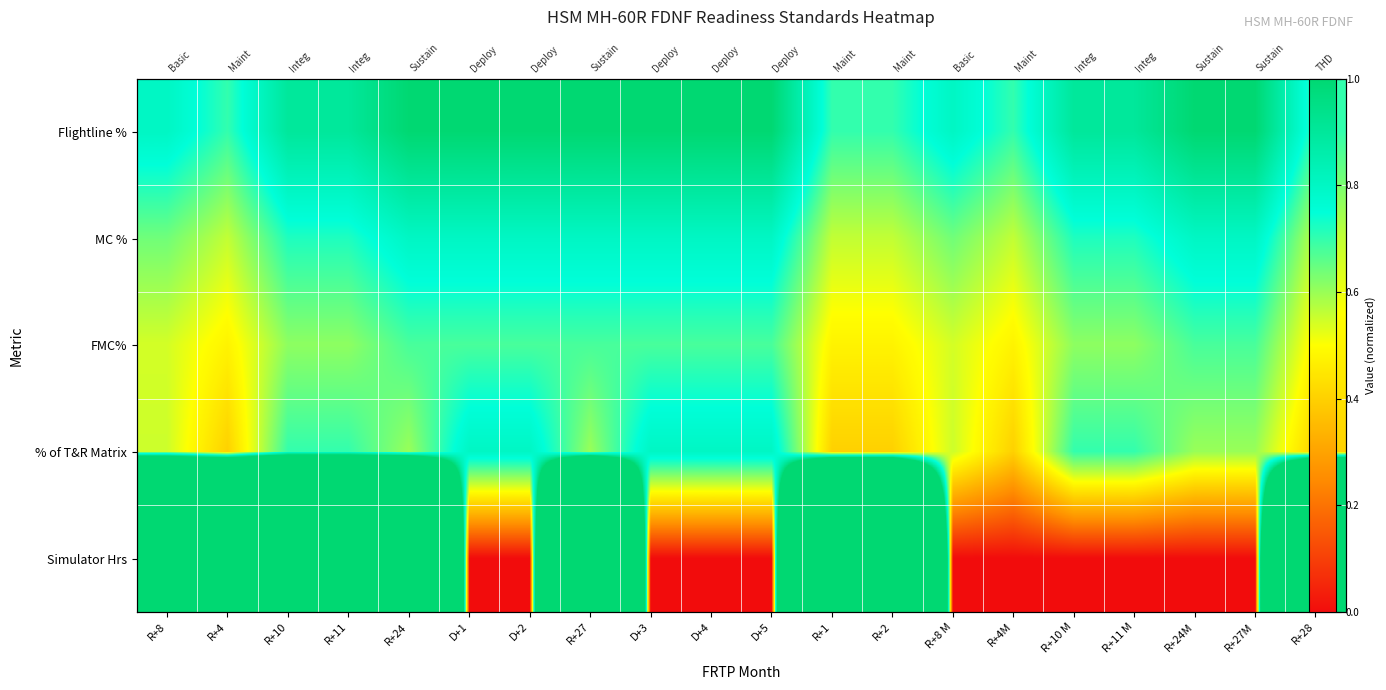

At which category is the sum across all series the highest?

R+24